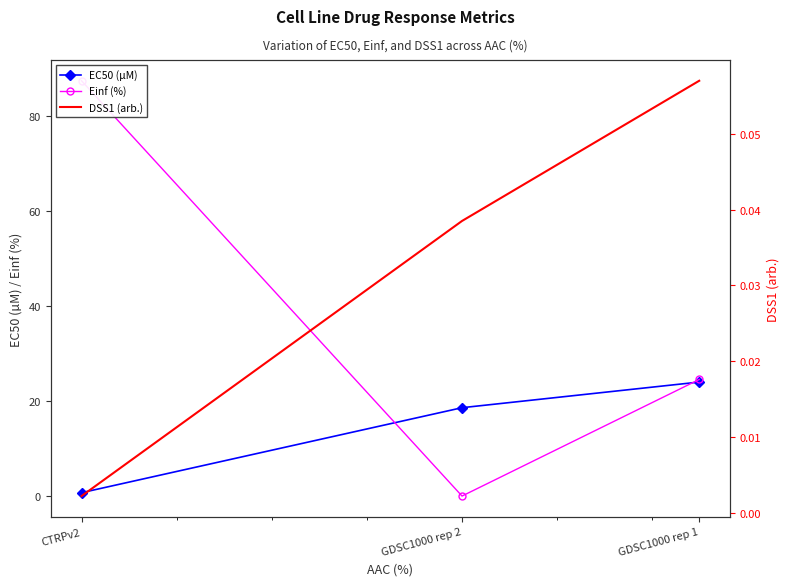

How many values in the EC50 (µM) series are below 18?

1